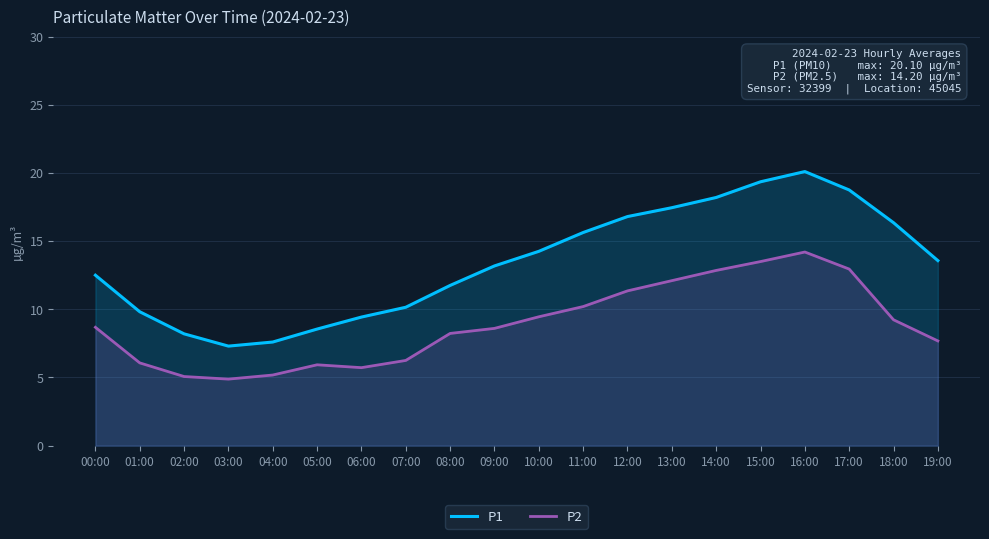

Reading left to right, list all the values displayed in this chart.

P1: 12.5	9.8	8.2	7.3	7.6	8.6	9.4	10.2	11.8	13.2	14.2	15.6	16.8	17.4	18.2	19.4	20.1	18.8	16.4	13.6
P2: 8.7	6.1	5.1	4.9	5.2	5.9	5.7	6.2	8.2	8.6	9.4	10.2	11.3	12.1	12.8	13.5	14.2	12.9	9.2	7.7